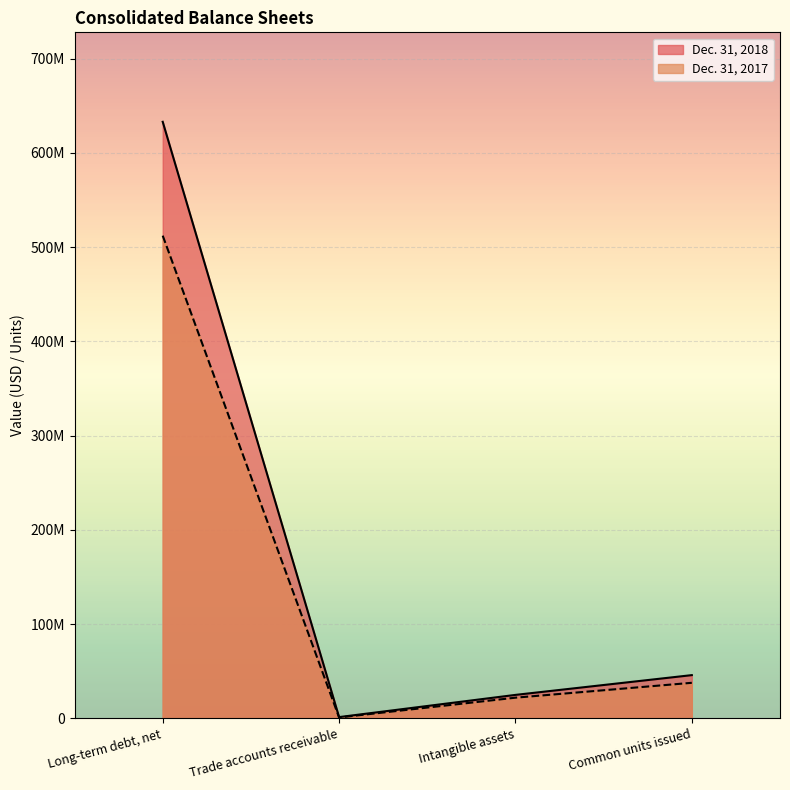

What is the label of the 2nd point from the left?

Trade accounts receivable